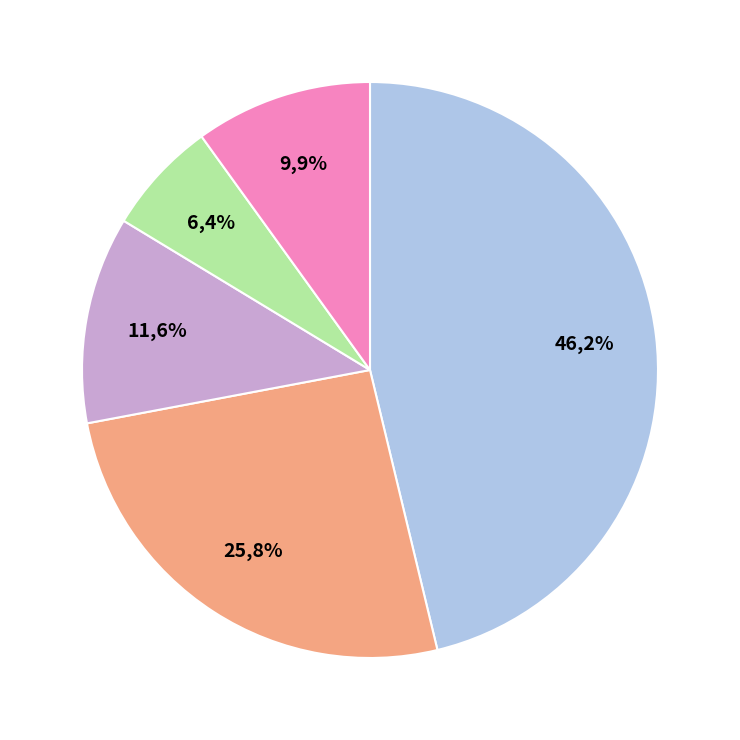

To the nearest percent, what portion does Хлеб пшеничный represent?

5%